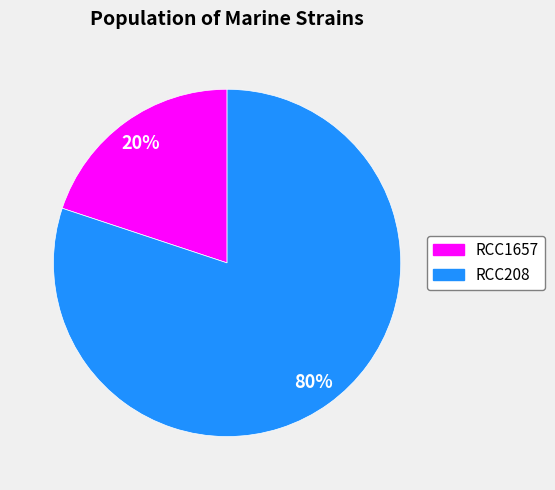

Which slice represents more than half of the pie?

RCC208